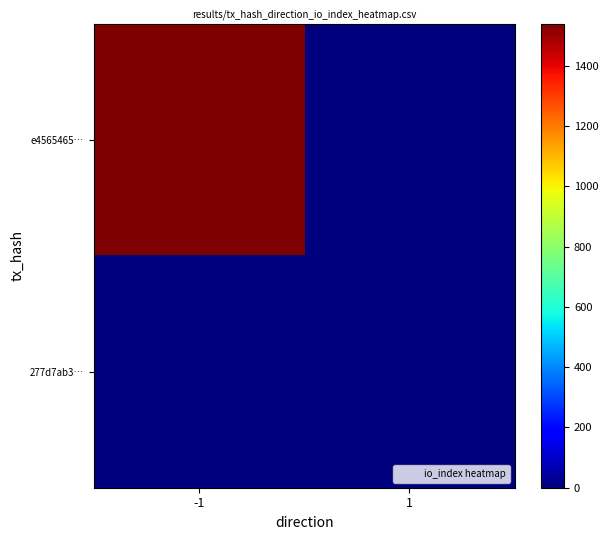

Which category has the lowest value across all series?

1